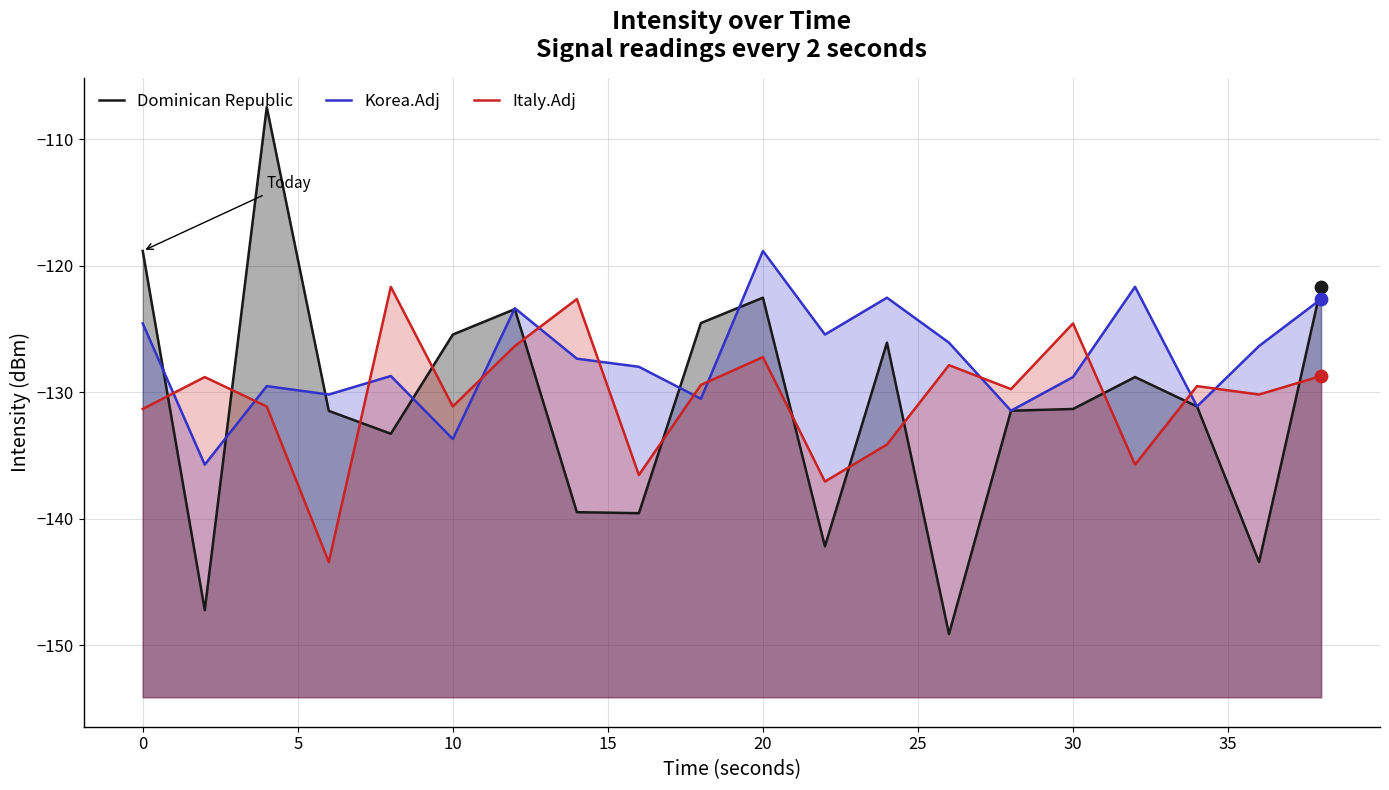

Which series contains the lowest Y value?

Dominican Republic